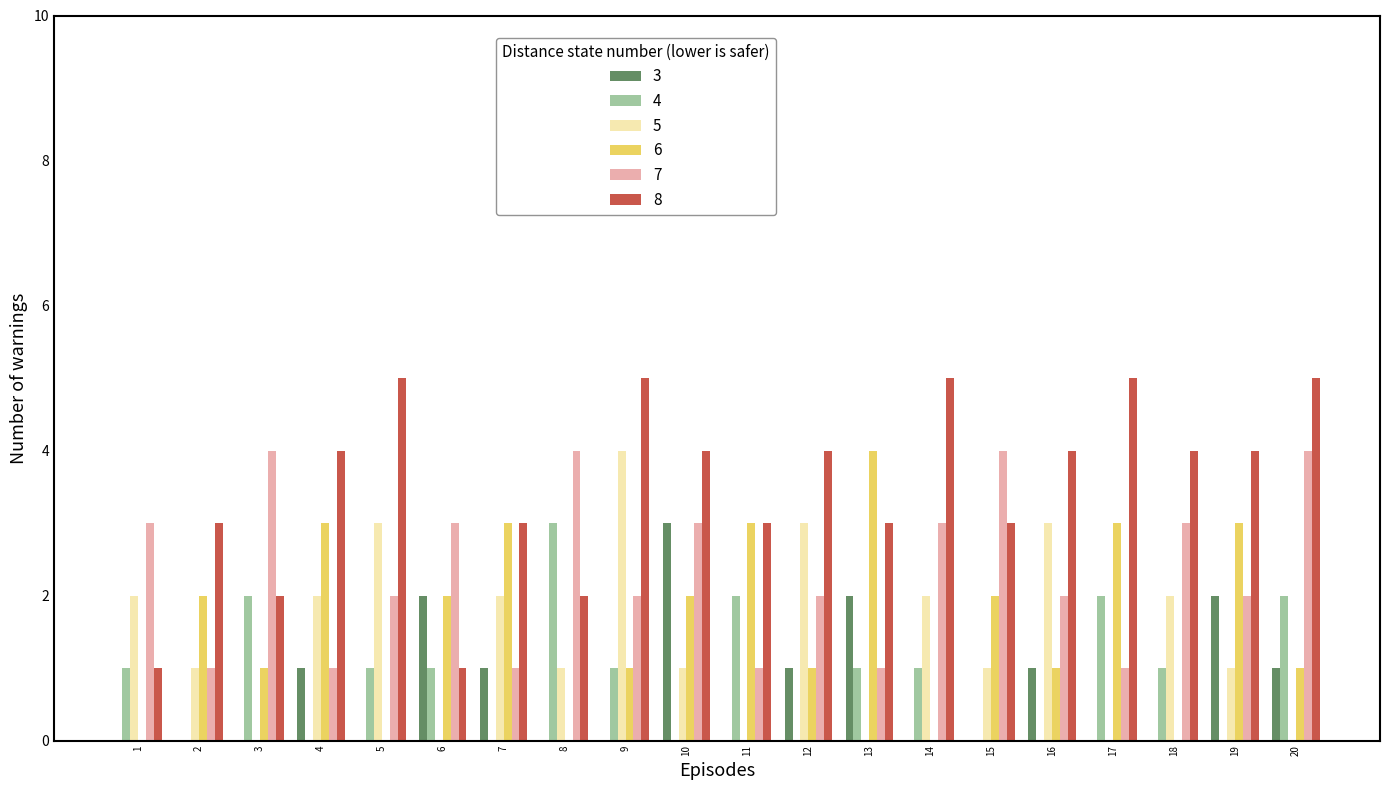

Reading left to right, transcribe all the data shown in this chart.

3: 1=0	2=0	3=0	4=1	5=0	6=2	7=1	8=0	9=0	10=3	11=0	12=1	13=2	14=0	15=0	16=1	17=0	18=0	19=2	20=1
4: 1=1	2=0	3=2	4=0	5=1	6=1	7=0	8=3	9=1	10=0	11=2	12=0	13=1	14=1	15=0	16=0	17=2	18=1	19=0	20=2
5: 1=2	2=1	3=0	4=2	5=3	6=0	7=2	8=1	9=4	10=1	11=0	12=3	13=0	14=2	15=1	16=3	17=0	18=2	19=1	20=0
6: 1=0	2=2	3=1	4=3	5=0	6=2	7=3	8=0	9=1	10=2	11=3	12=1	13=4	14=0	15=2	16=1	17=3	18=0	19=3	20=1
7: 1=3	2=1	3=4	4=1	5=2	6=3	7=1	8=4	9=2	10=3	11=1	12=2	13=1	14=3	15=4	16=2	17=1	18=3	19=2	20=4
8: 1=1	2=3	3=2	4=4	5=5	6=1	7=3	8=2	9=5	10=4	11=3	12=4	13=3	14=5	15=3	16=4	17=5	18=4	19=4	20=5